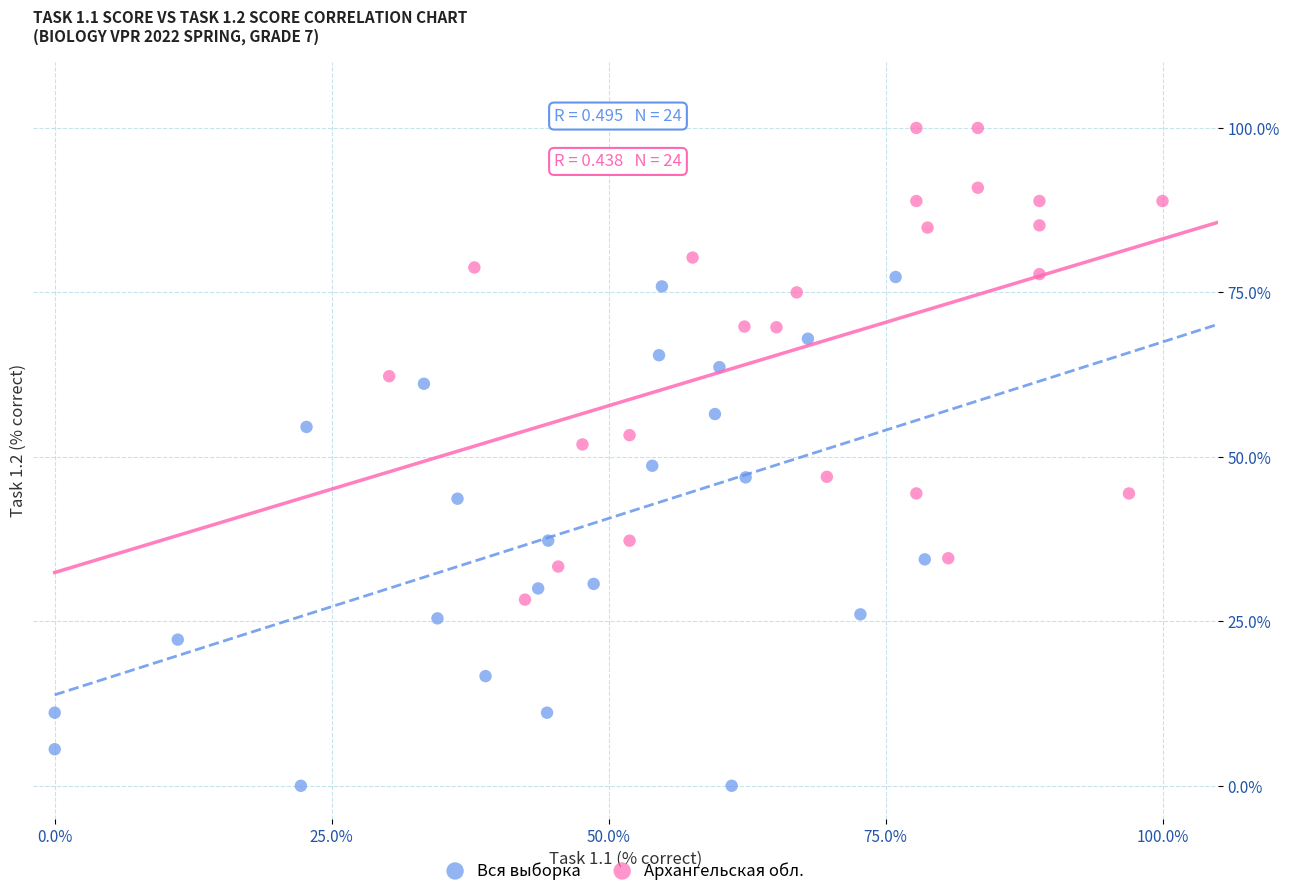

Which series reaches the maximum Y coordinate?

Архангельская обл.